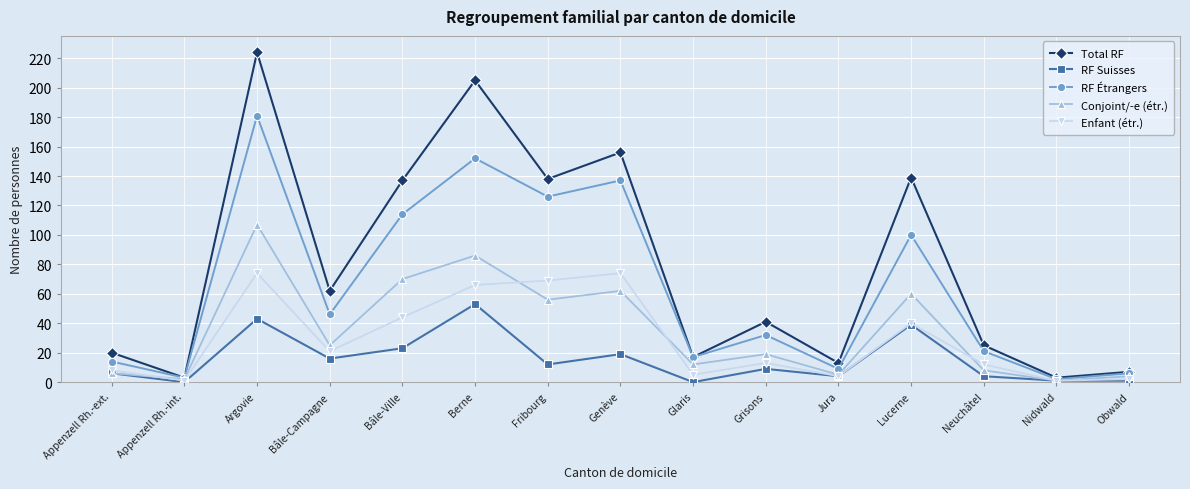

Which series has the widest spread of values?

Total RF